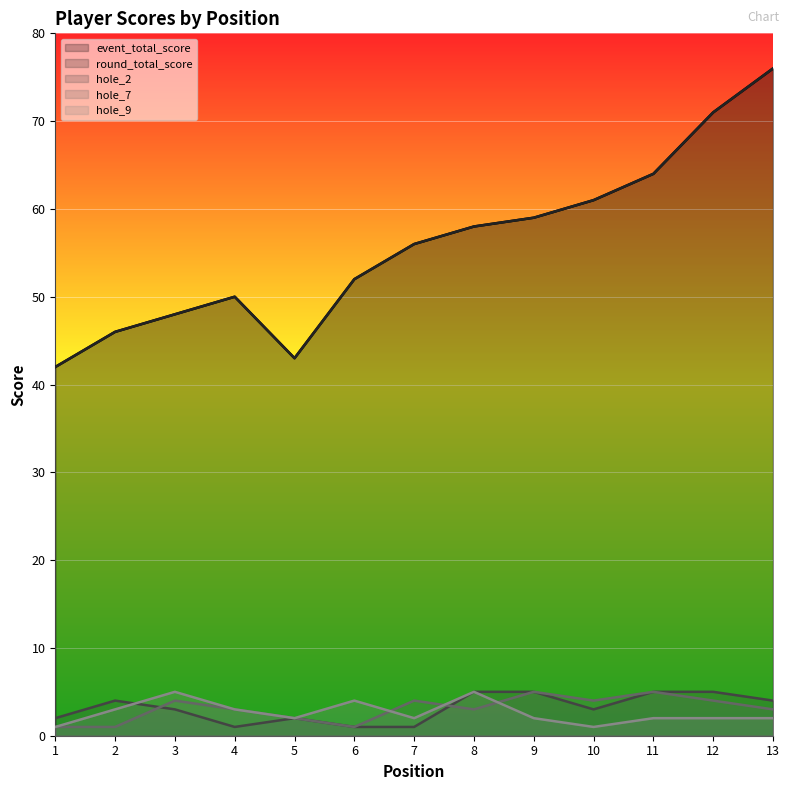

True or false: hole_9 and round_total_score cross at least once.

False